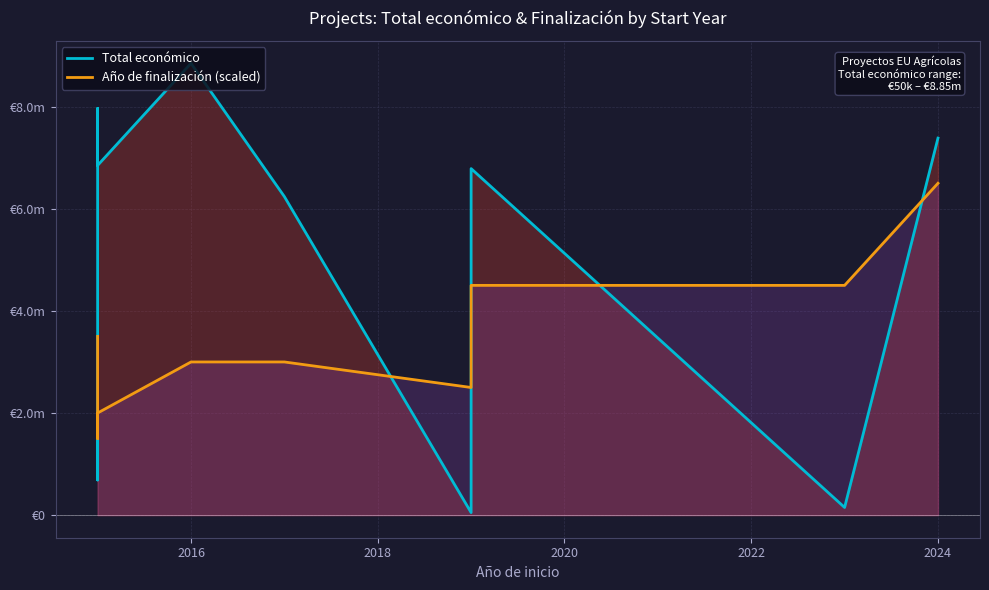

What is the value of the Año de finalización (scaled) point at the 2nd from the left?

1500000